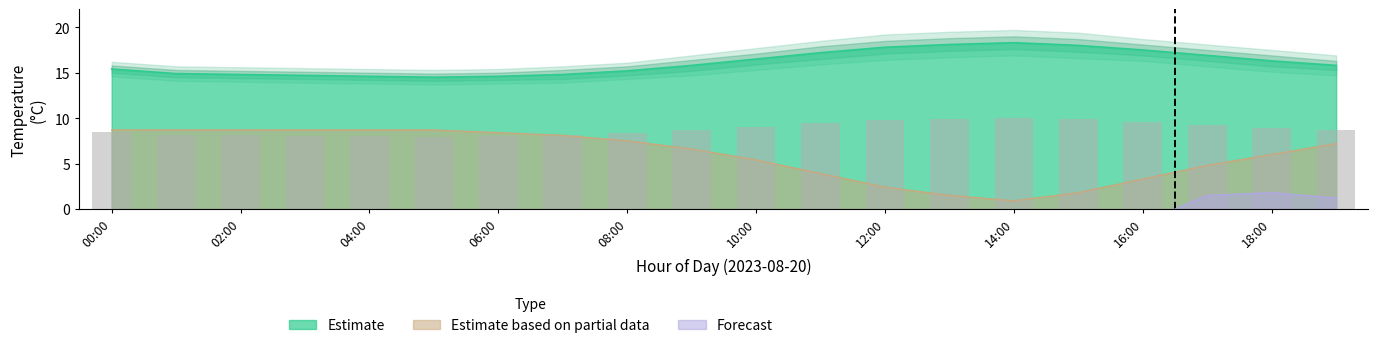

What value does the temp_upper1 series have at 13:00?

18.1